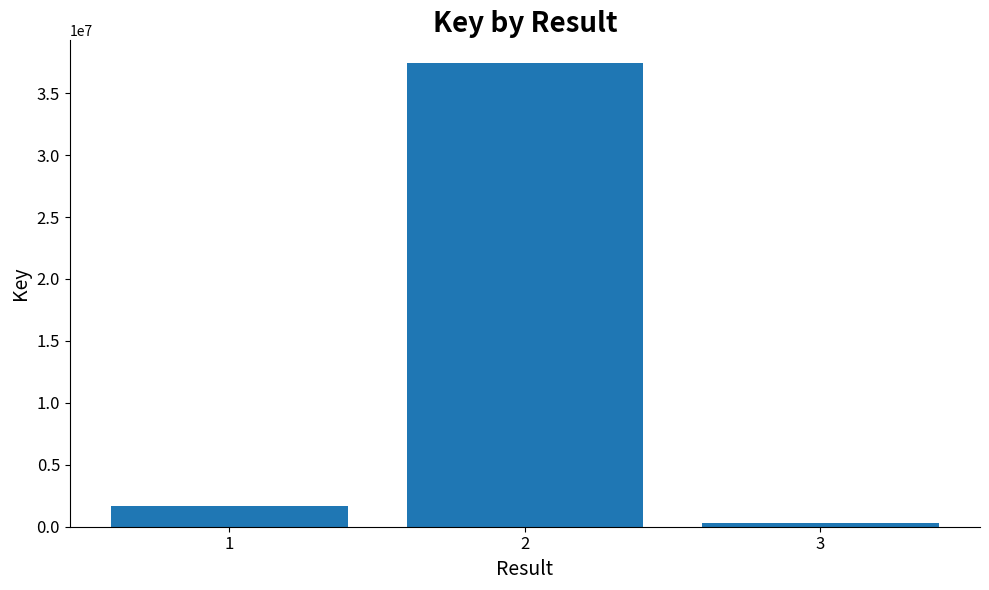

Does the chart contain stacked bars?

No